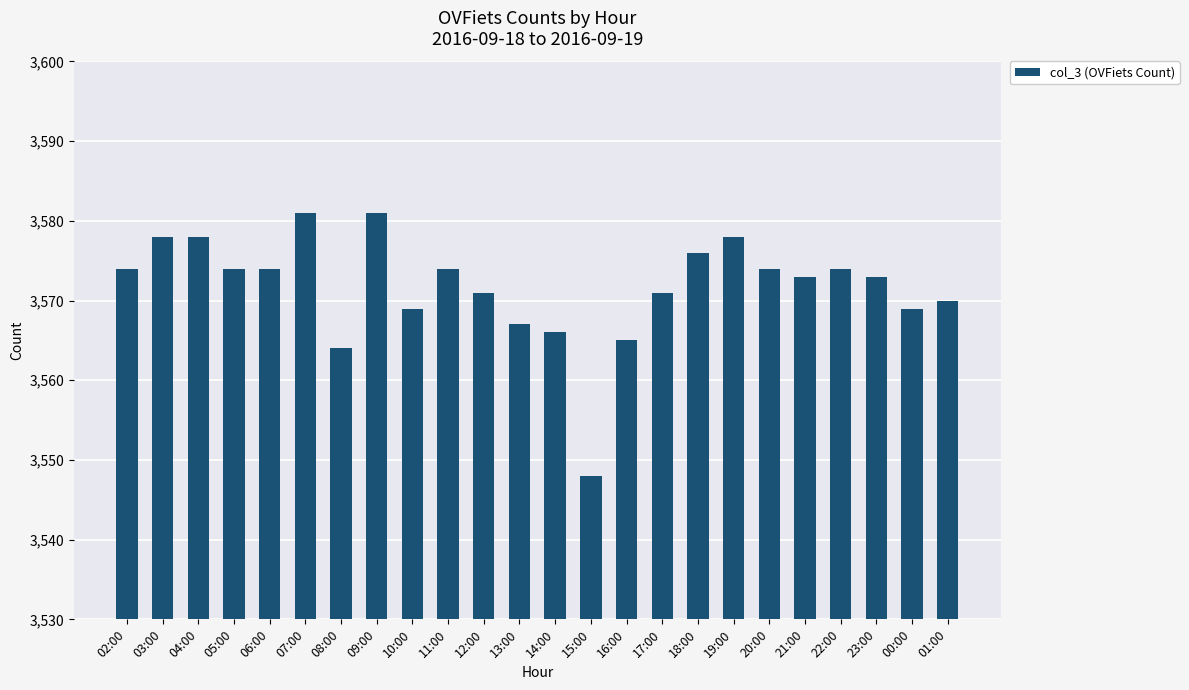

What is the average value?

3572